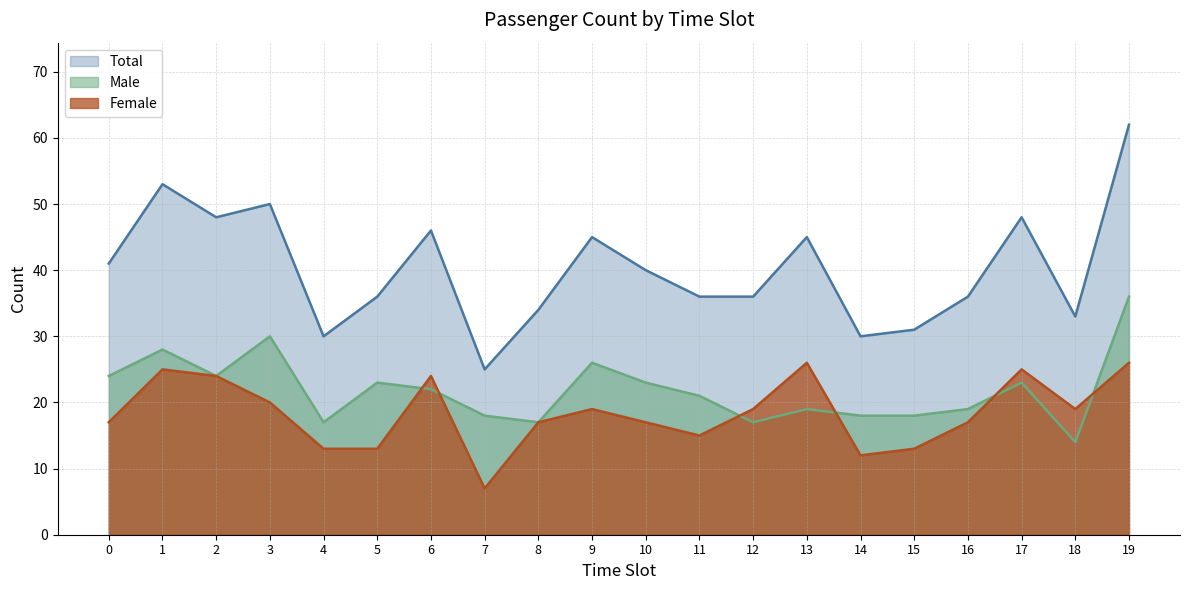

Which series has the largest range (max minus min)?

Total